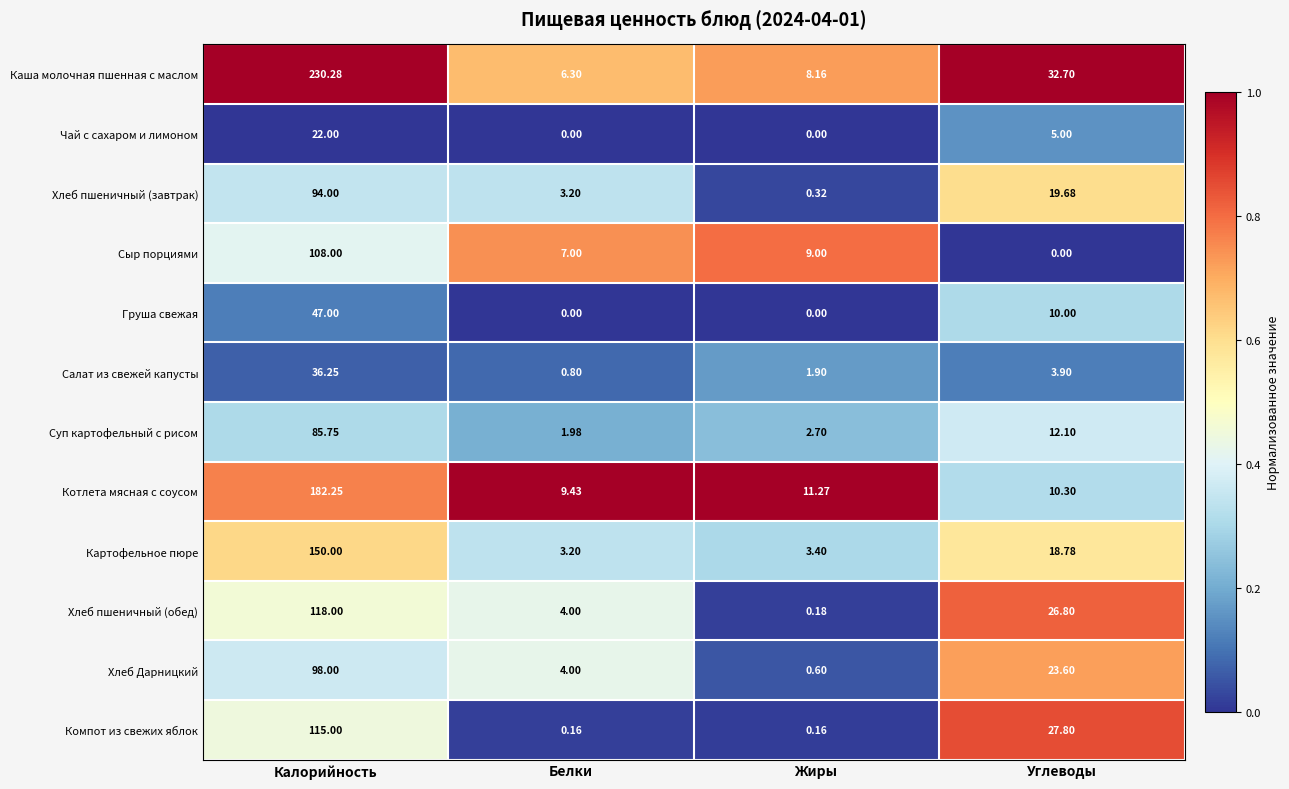

Which series changed the most between Калорийность and Жиры?

Каша молочная пшенная с маслом